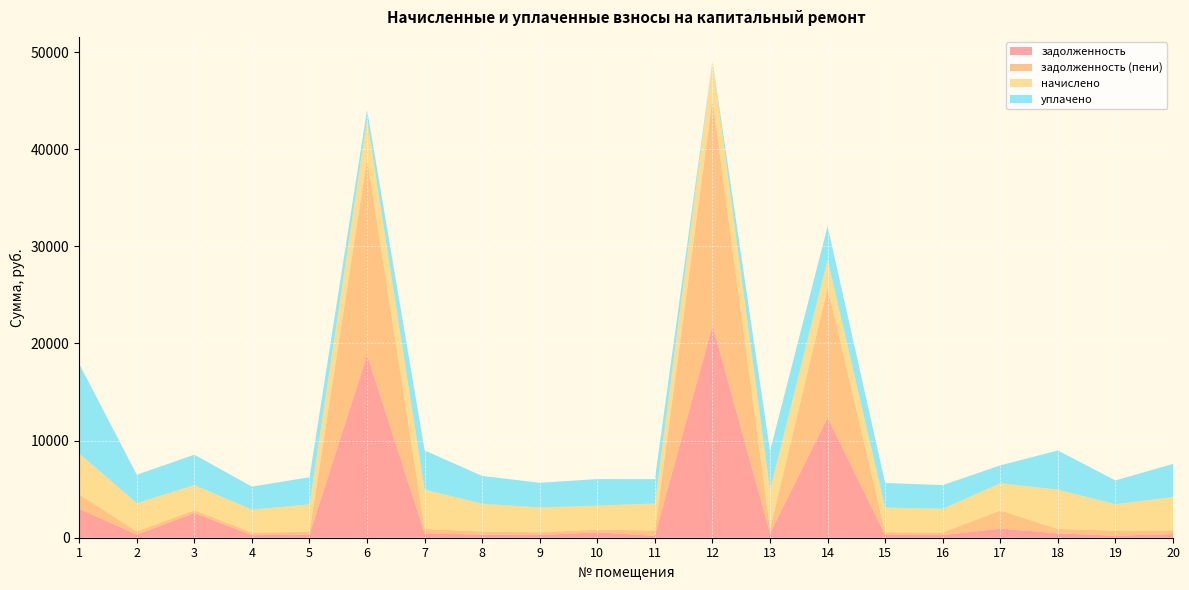

Reading left to right, list all the values displayed in this chart.

задолженность: 2970.8	324.7	2551.8	263.5	311.9	18823.2	450.1	318.8	283.3	550.7	213.7	21871.7	447.1	12366.4	282.3	271.4	935.7	450.1	208.9	381.0
задолженность (пени): 1470.8	324.7	287.2	263.5	311.9	20179.3	450.1	318.6	283.3	275.4	526.5	23213.1	447.1	13346.5	282.3	271.4	1871.3	450.1	514.8	381.0
начислено: 4237.2	2922.5	2585.0	2371.8	2807.0	4068.4	4050.6	2869.2	2549.4	2478.3	2789.3	4024.0	4024.0	2940.3	2540.5	2442.9	2807.0	4050.6	2727.1	3428.8
уплачено: 9219.1	2910.0	3126.2	2361.6	2795.0	1000.0	4033.3	2857.1	2538.5	2732.5	2498.9	0.0	4006.8	3415.0	2529.7	2432.4	1835.2	4033.3	2443.2	3414.2